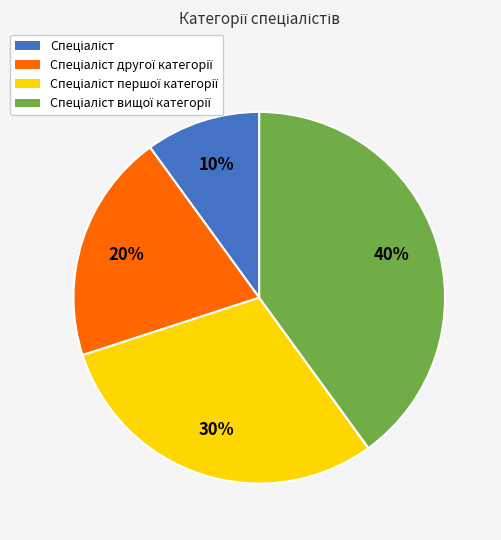

Does any single category account for the majority?

No